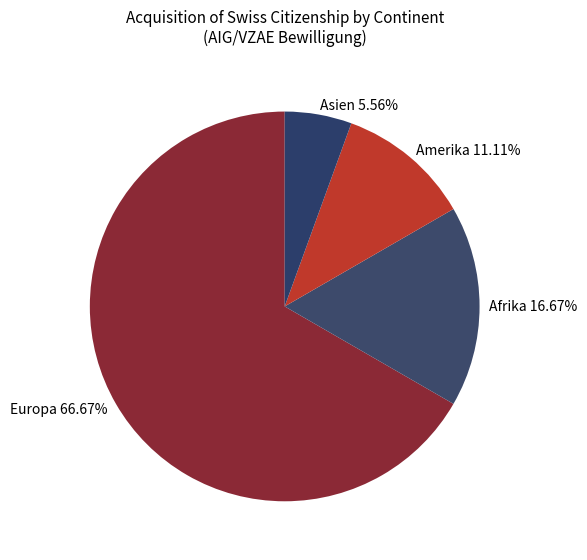

What portion of the pie excludes Asien?

94.4%